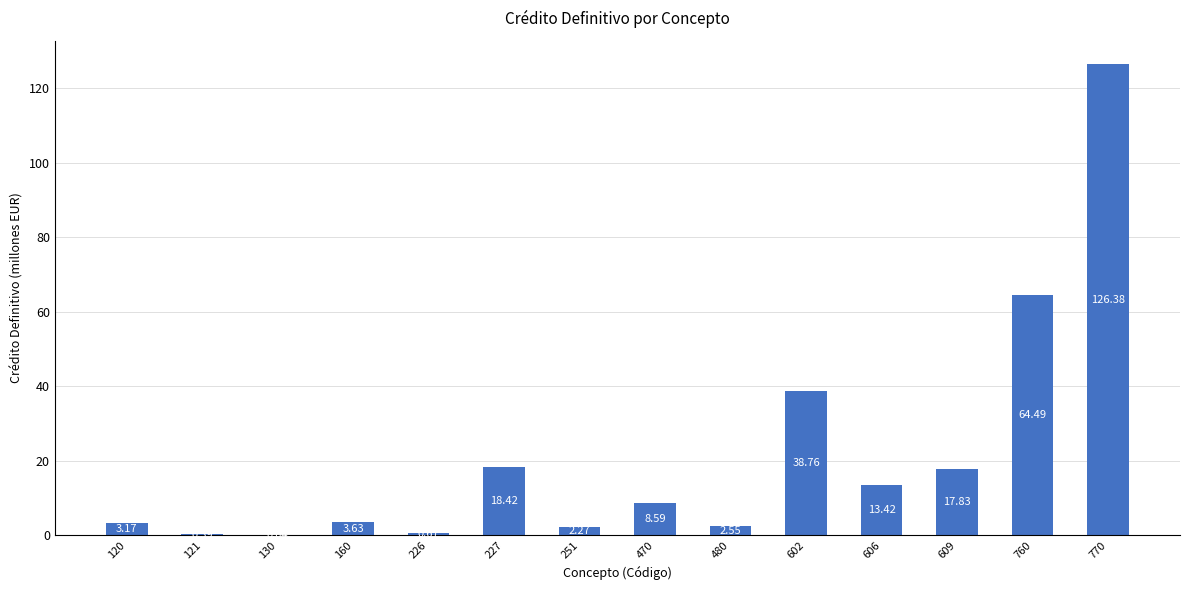

Between 130 and 120, which is larger?

120